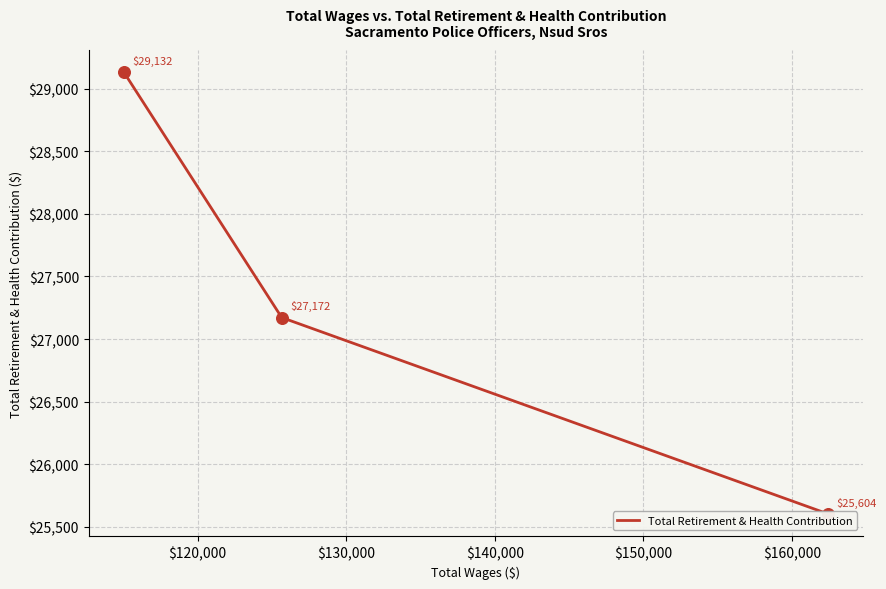

What is the change in value from $120,000 to $130,000?

-1568